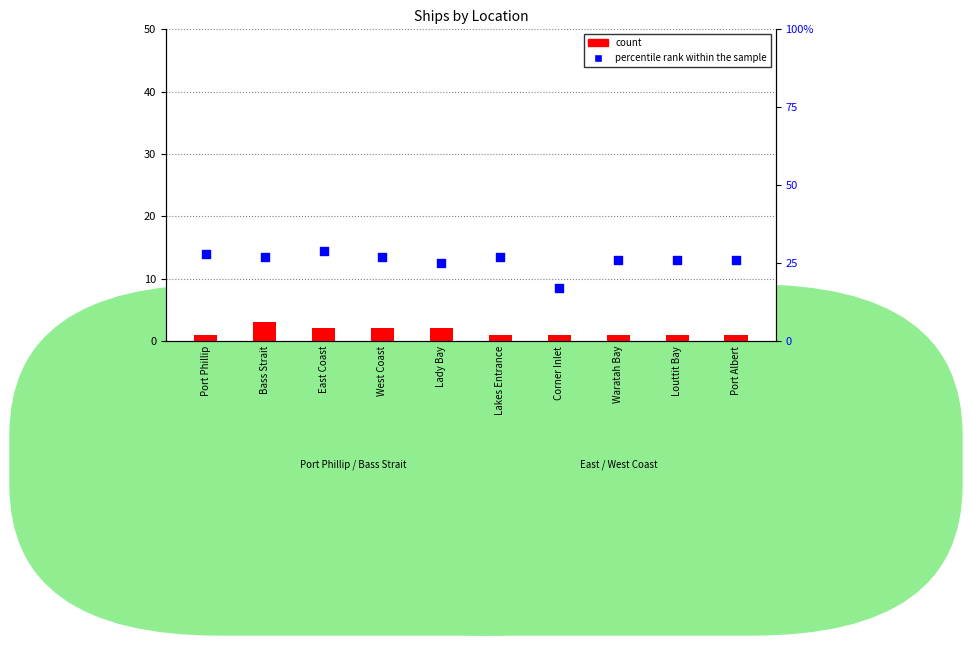

What are all the series names shown in the legend?

count, percentile rank within the sample